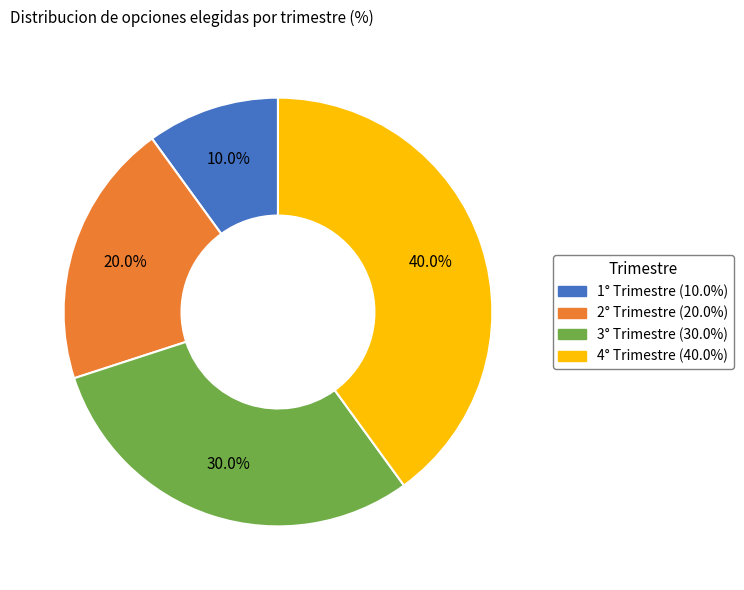

Does any single category account for the majority?

No